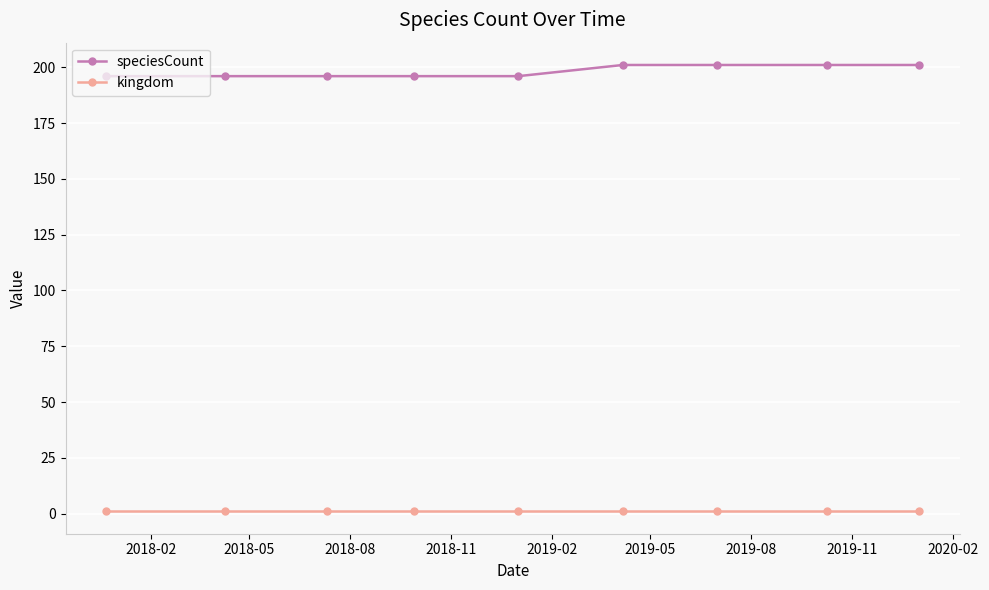

How many categories are shown in the chart?

9